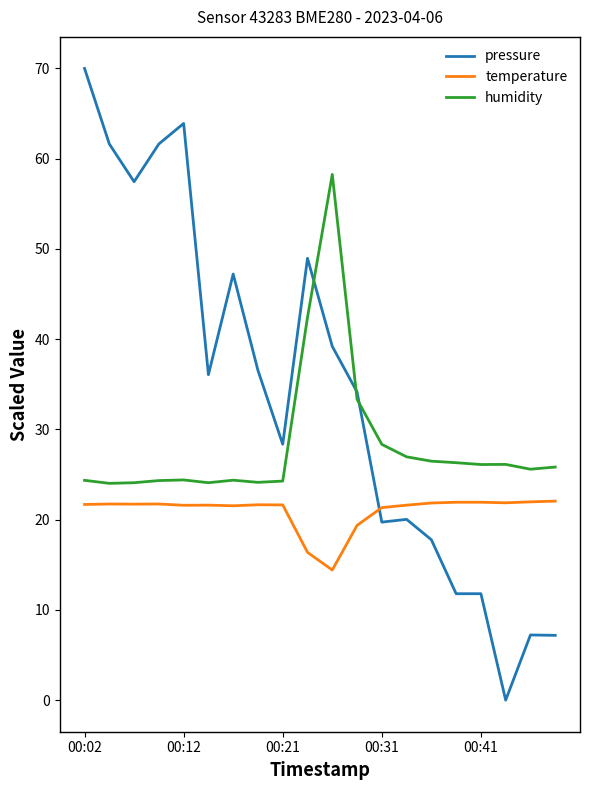

Which series has the largest range (max minus min)?

pressure